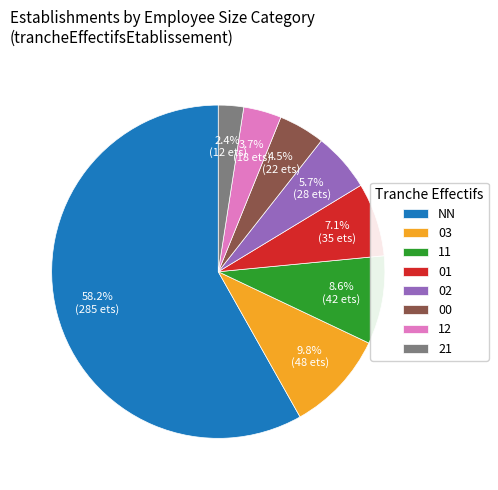

Rank the categories by value from lowest to highest.

21, 12, 00, 02, 01, 11, 03, NN